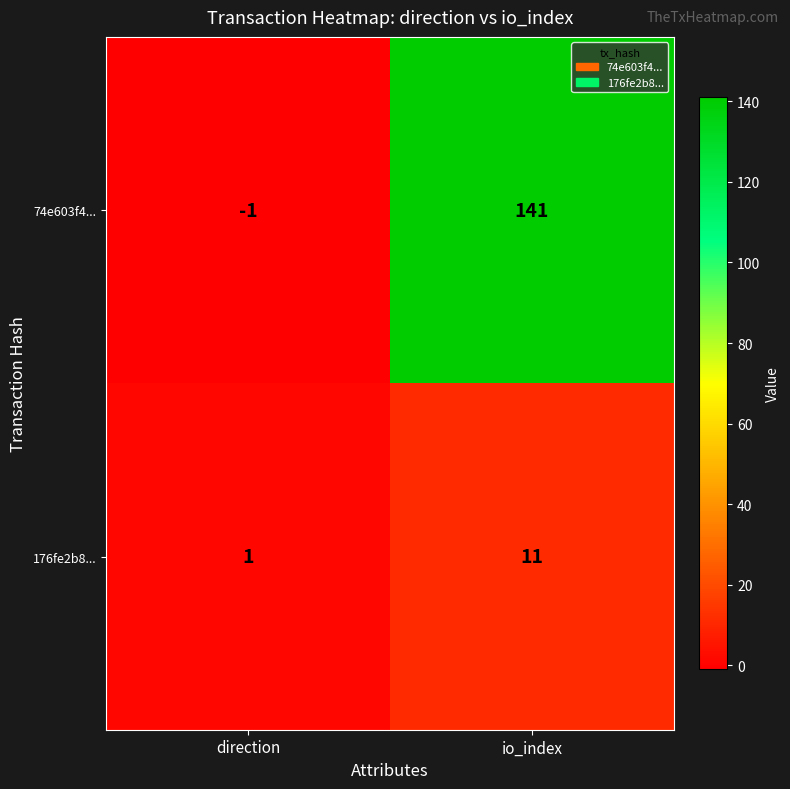

Which series has the largest total across all categories?

74e603f4...